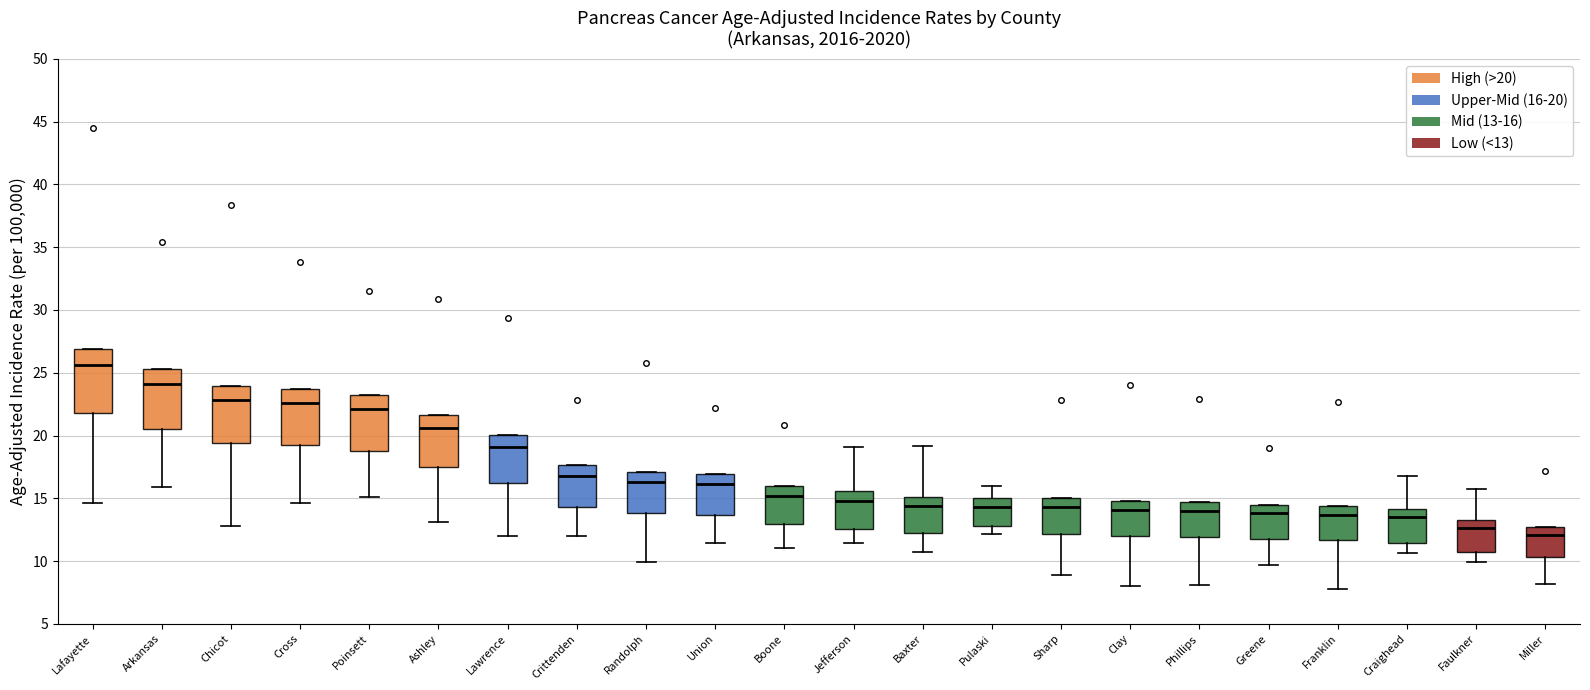

Reading left to right, read every box against the y-axis: the position of its median line, the range the box covers, and the ends of its whiskers. The values are not printed on the chart, so give them approximately, as read against the axis.

Lafayette: median 25.5, box 22.0 to 27.0, whiskers 14.5 to 27.0
Arkansas: median 24.0, box 20.5 to 25.5, whiskers 16.0 to 25.5
Chicot: median 23.0, box 19.5 to 24.0, whiskers 13.0 to 24.0
Cross: median 22.5, box 19.0 to 23.5, whiskers 14.5 to 23.5
Poinsett: median 22.0, box 19.0 to 23.0, whiskers 15.0 to 23.0
Ashley: median 20.5, box 17.5 to 21.5, whiskers 13.0 to 21.5
Lawrence: median 19.0, box 16.0 to 20.0, whiskers 12.0 to 20.0
Crittenden: median 17.0, box 14.5 to 17.5, whiskers 12.0 to 17.5
Randolph: median 16.5, box 14.0 to 17.0, whiskers 10.0 to 17.0
Union: median 16.0, box 13.5 to 17.0, whiskers 11.5 to 17.0
Boone: median 15.0, box 13.0 to 16.0, whiskers 11.0 to 16.0
Jefferson: median 15.0, box 12.5 to 15.5, whiskers 11.5 to 19.0
Baxter: median 14.5, box 12.0 to 15.0, whiskers 10.5 to 19.0
Pulaski: median 14.5, box 13.0 to 15.0, whiskers 12.0 to 16.0
Sharp: median 14.5, box 12.0 to 15.0, whiskers 9.0 to 15.0
Clay: median 14.0, box 12.0 to 15.0, whiskers 8.0 to 15.0
Phillips: median 14.0, box 12.0 to 14.5, whiskers 8.0 to 14.5
Greene: median 14.0, box 11.5 to 14.5, whiskers 9.5 to 14.5
Franklin: median 13.5, box 11.5 to 14.5, whiskers 8.0 to 14.5
Craighead: median 13.5, box 11.5 to 14.0, whiskers 10.5 to 17.0
Faulkner: median 12.5, box 10.5 to 13.0, whiskers 10.0 to 15.5
Miller: median 12.0, box 10.5 to 12.5, whiskers 8.0 to 12.5